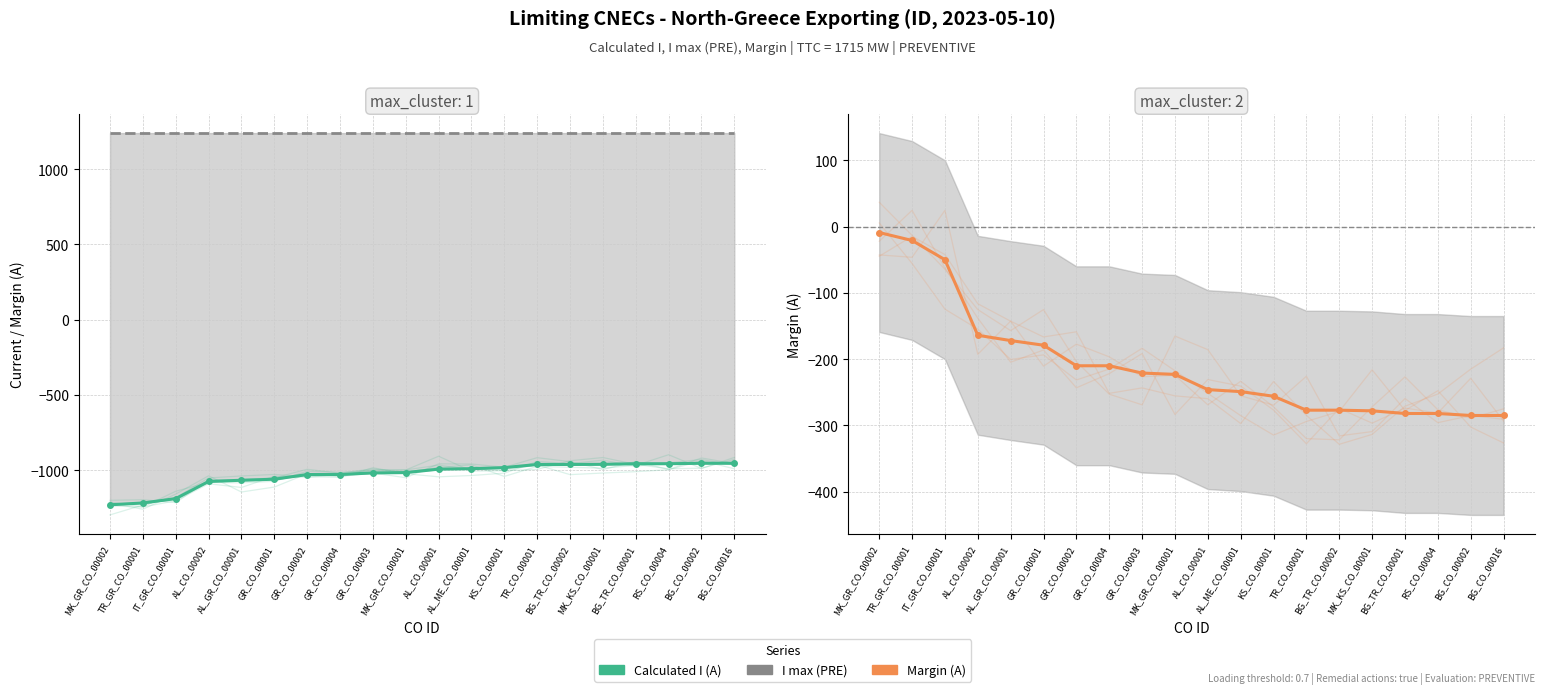

Which series has the largest total across all categories?

I max (PRE)